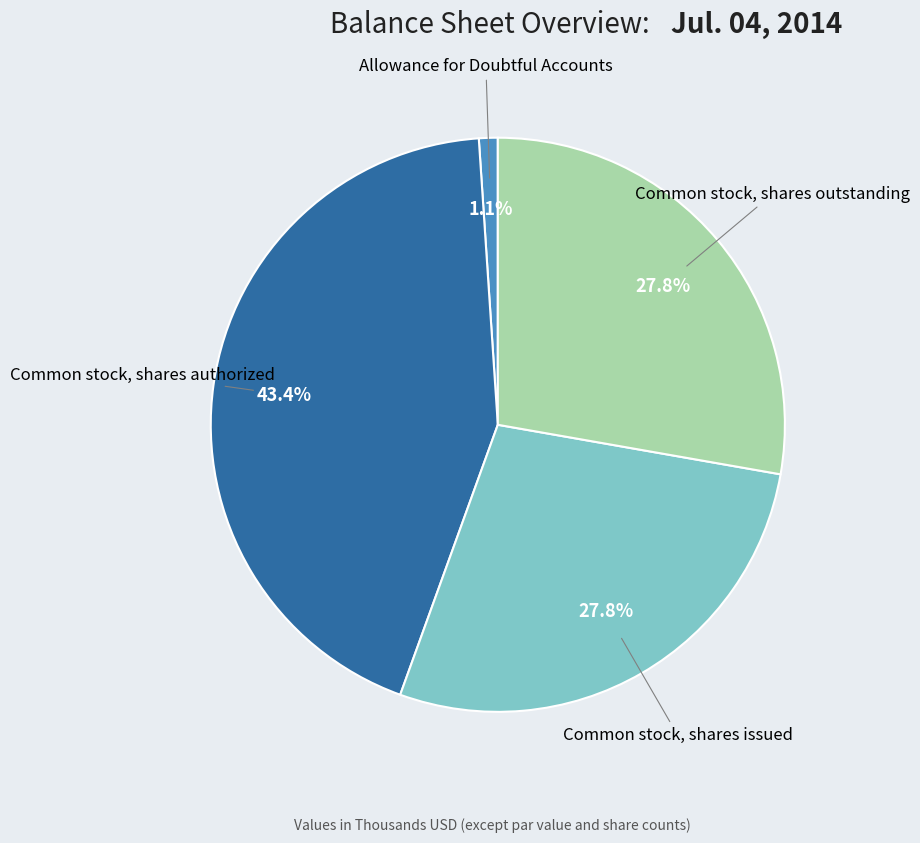

What is the smallest slice in the pie chart?

Allowance for Doubtful Accounts